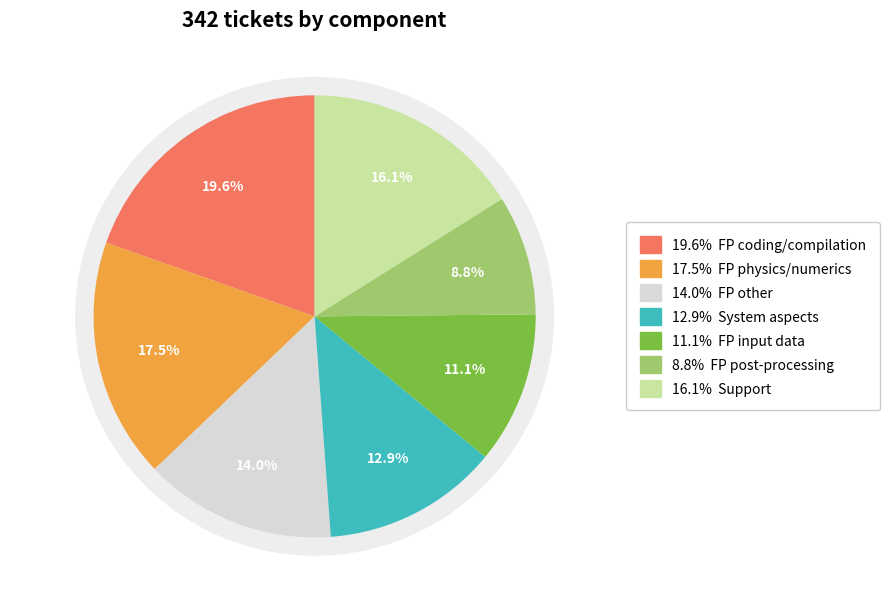

What percentage do Support and System aspects together represent?

28.9%